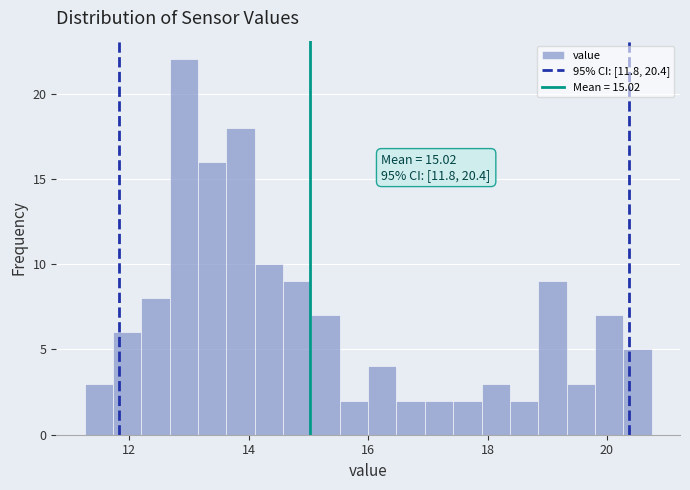

Around what value on the x-axis is the tallest bar? Give the approximate position of its centre, as read against the axis.

13.0